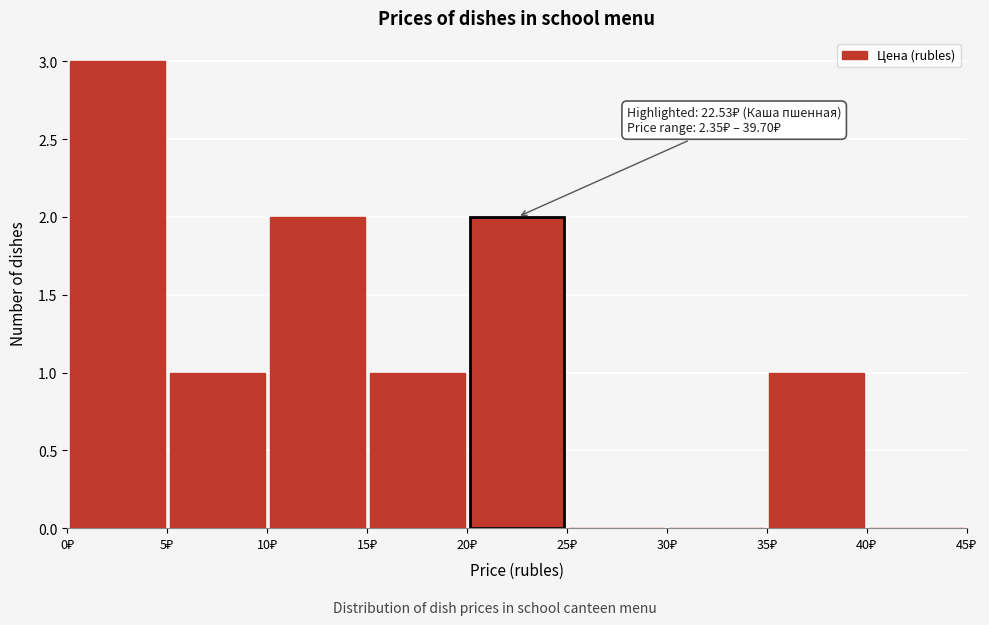

Which range on the x-axis has the tallest bar?

0 to 5